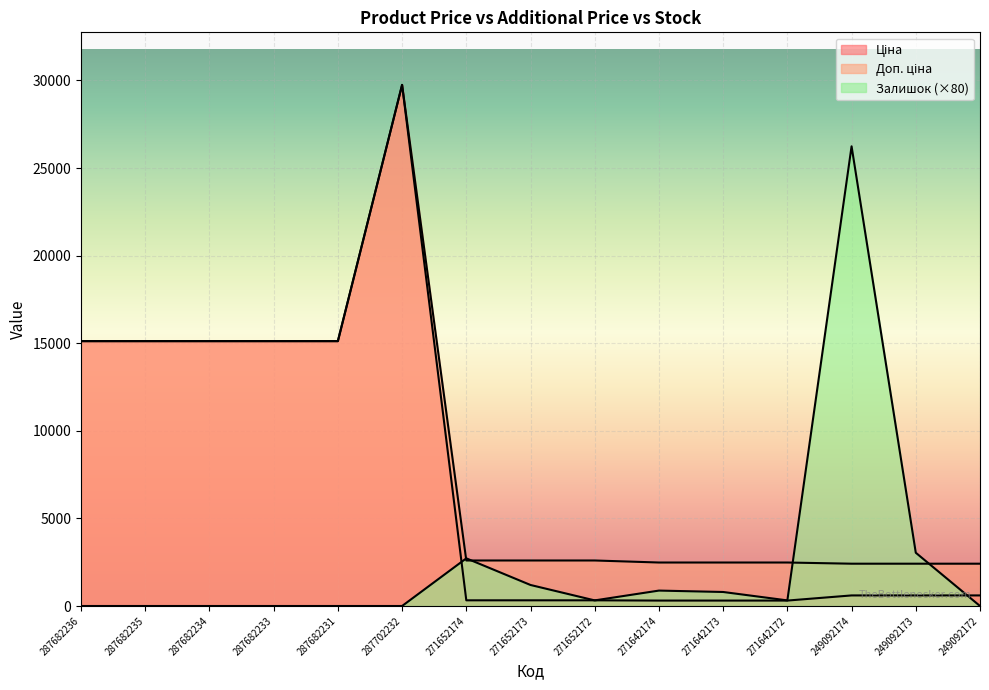

Which series has the largest total across all categories?

Доп. ціна